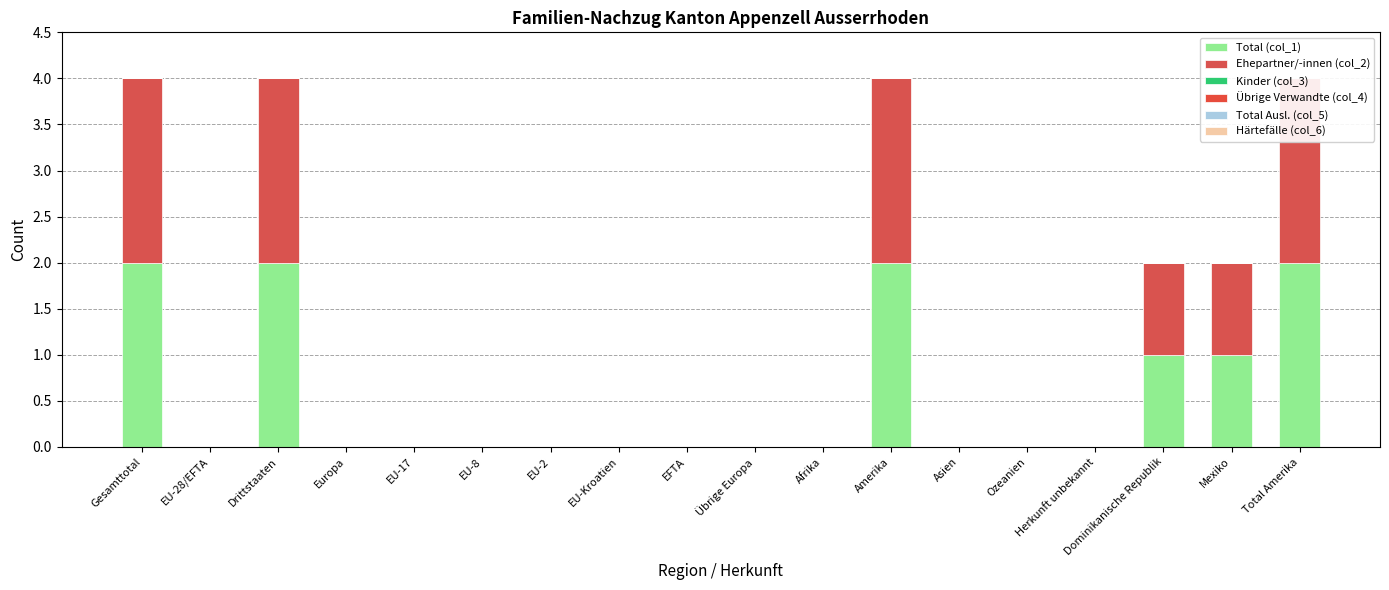

How many bars are there in each group?

6